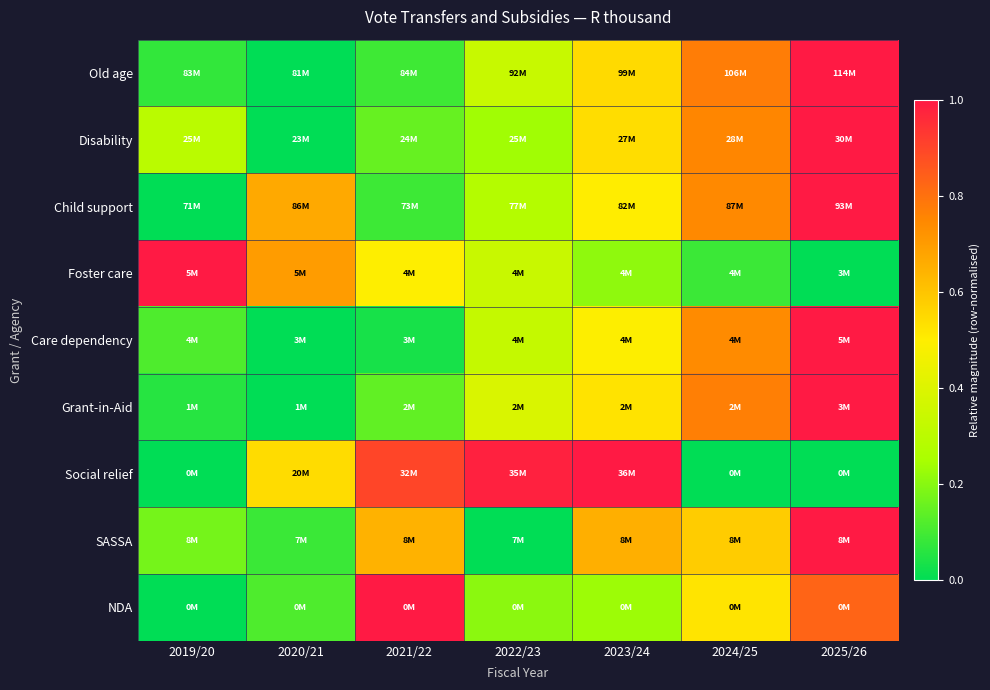

What is the spread (max minus min) of values at 2022/23?

1.0